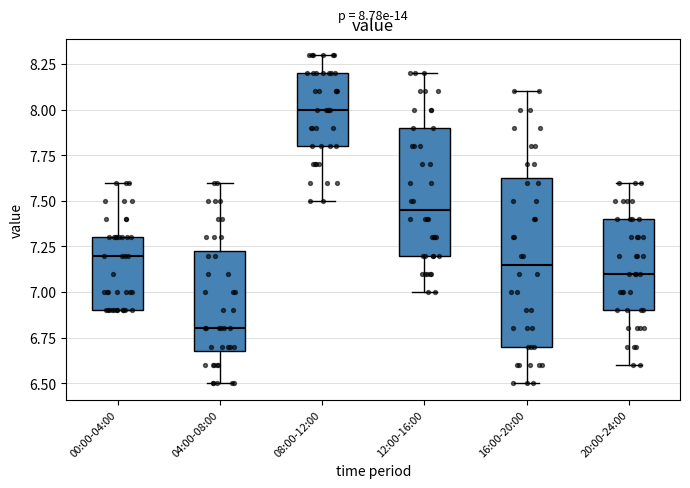

Which box is the tallest, from its lower edge to its upper edge?

16:00-20:00